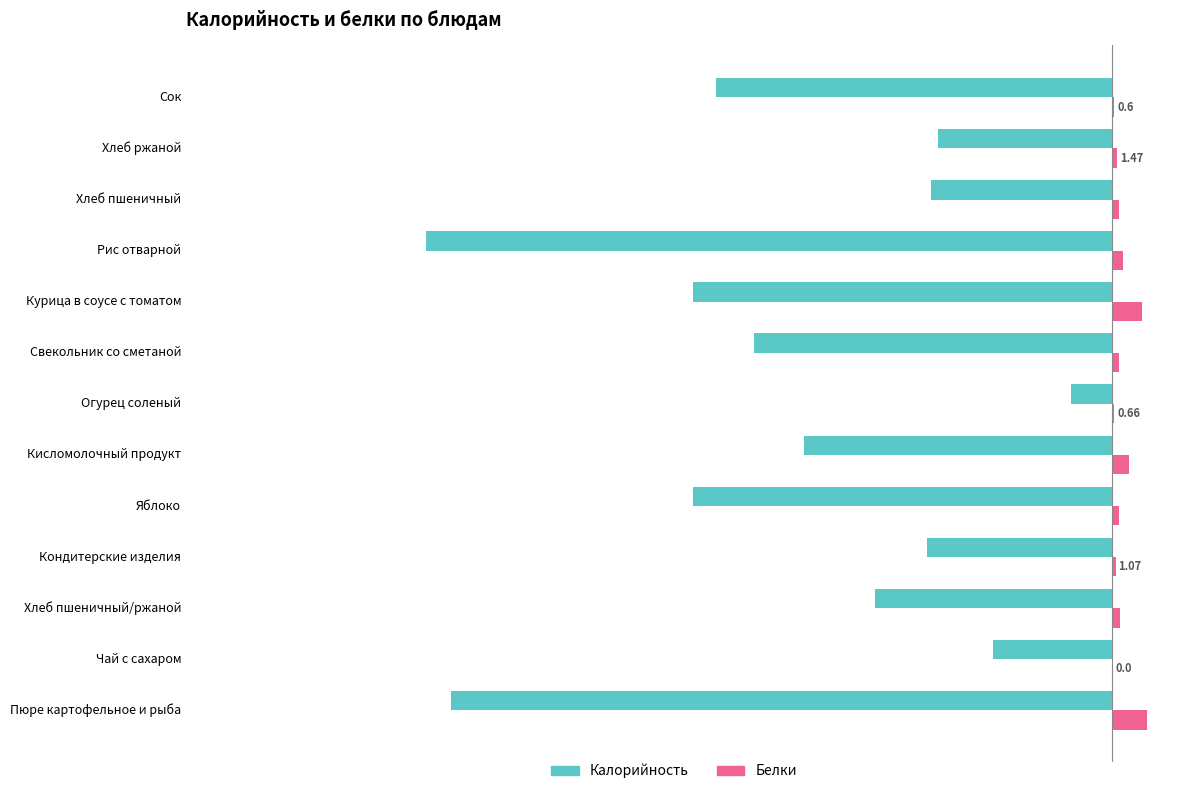

Which series has the largest total across all categories?

Белки